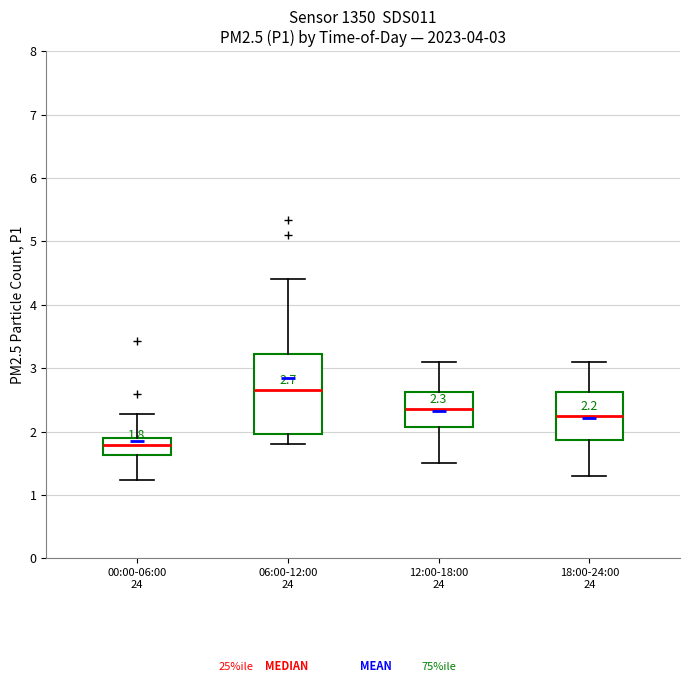

Which box is the tallest, from its lower edge to its upper edge?

06:00-12:00 24